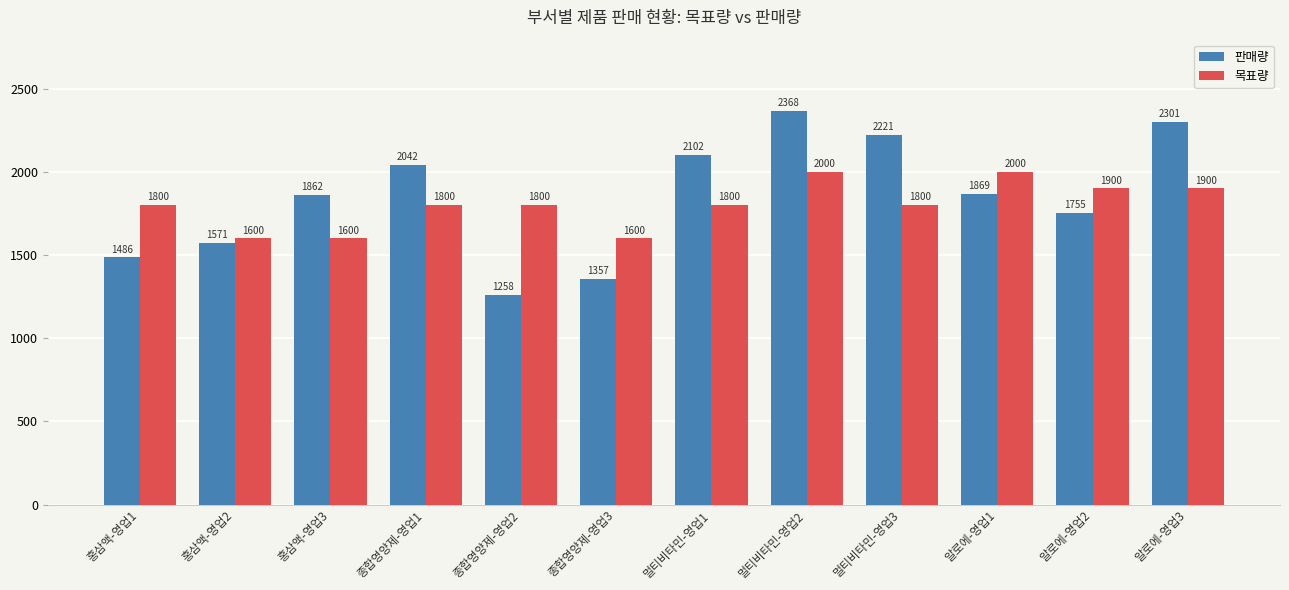

Is it true that 목표량 equals 2473 at 알로에-영업2?

False